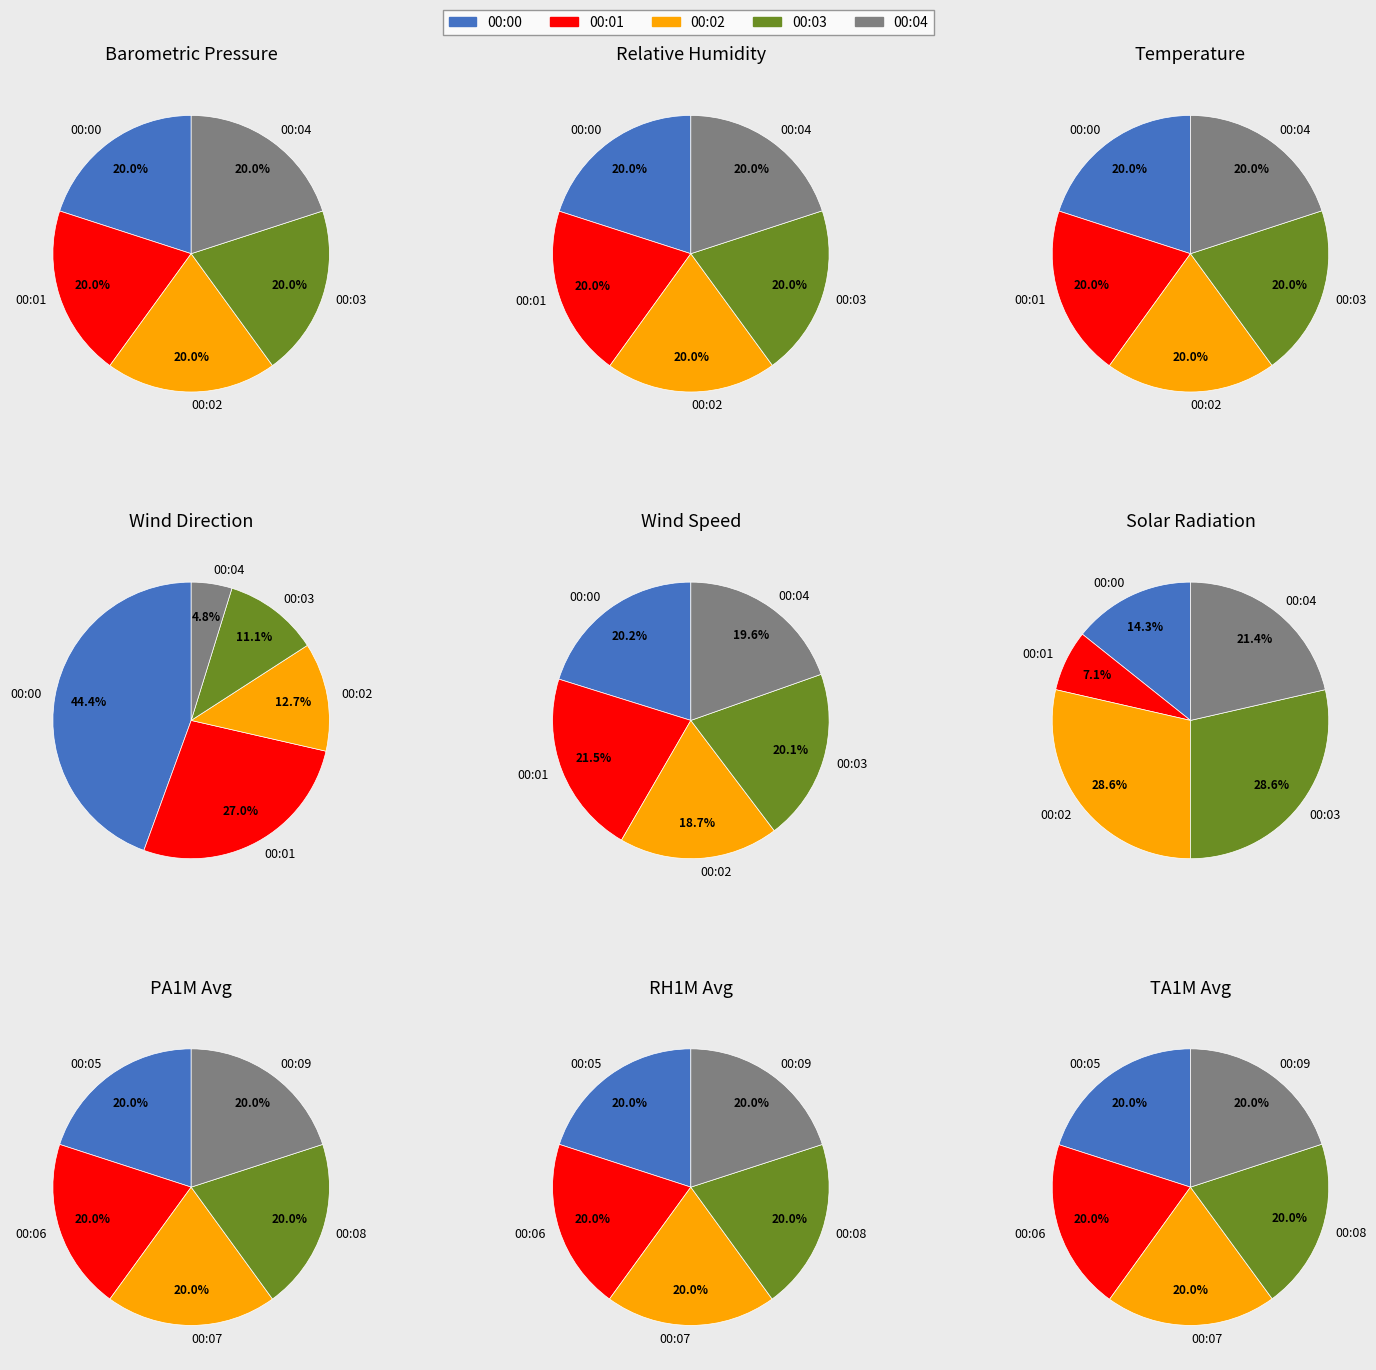

The 00:02 slice represents 21% of the pie. True or false?

False